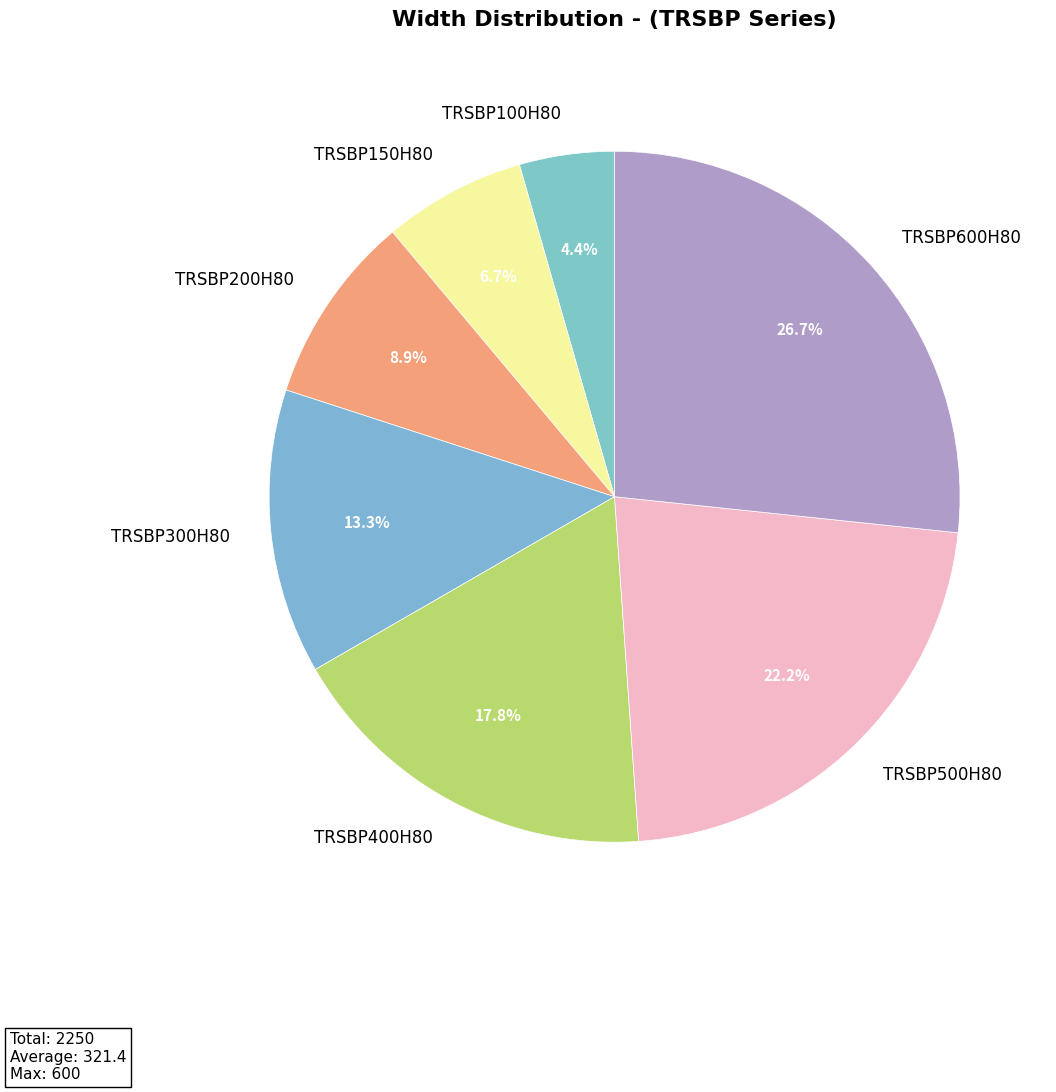

What is the ratio of the value at TRSBP500H80 to the value at TRSBP600H80?

0.8